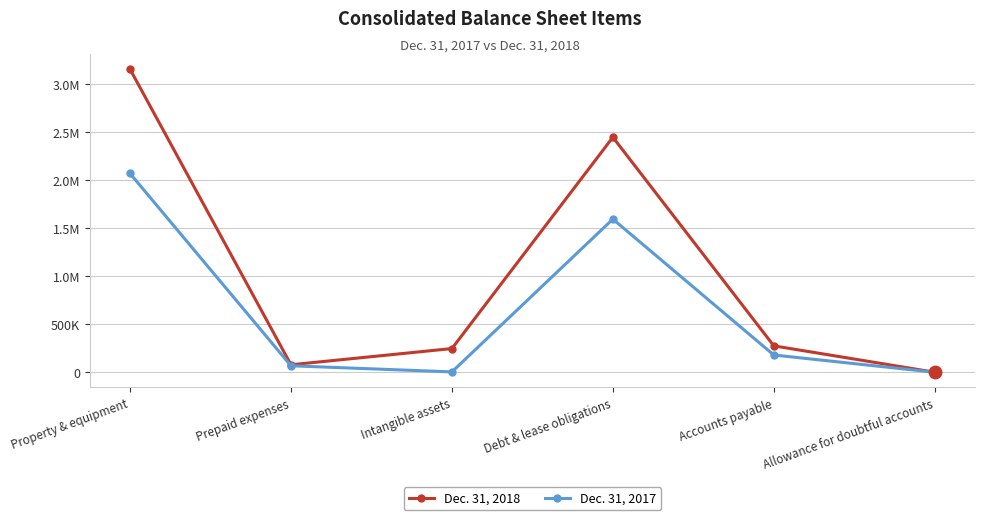

True or false: Dec. 31, 2017 and Dec. 31, 2018 intersect in this chart.

False